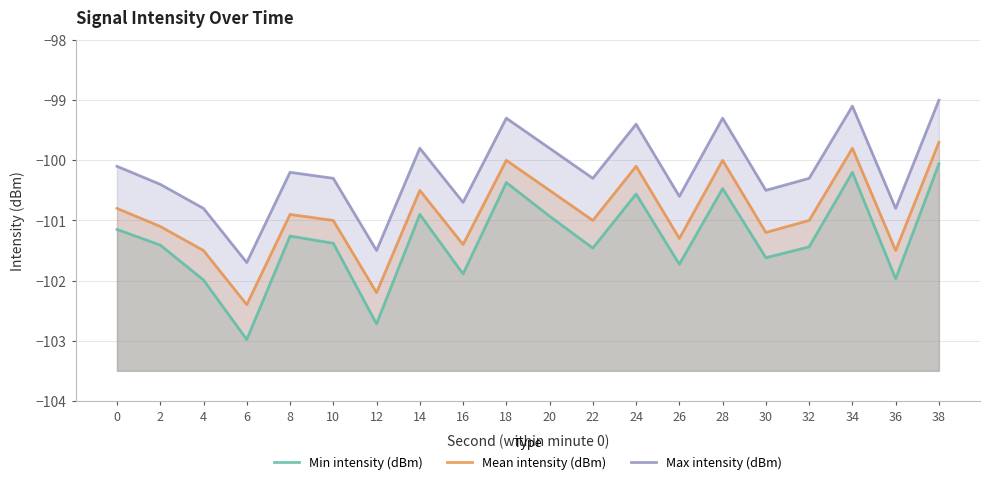

How many lines are shown in the chart?

3